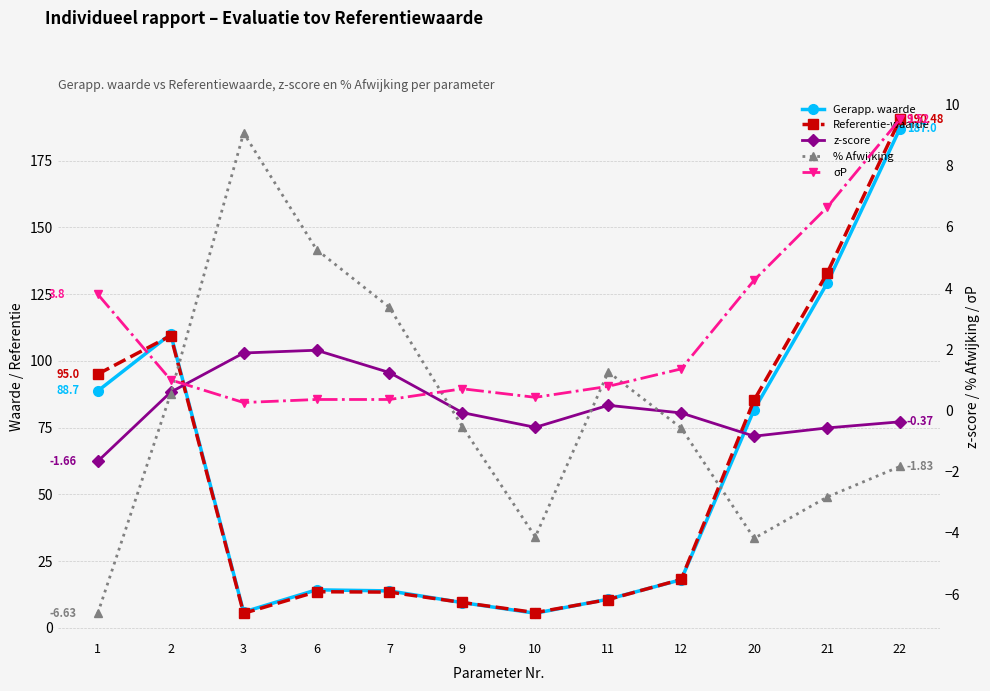

True or false: σP and Referentie-waarde cross at least once.

False